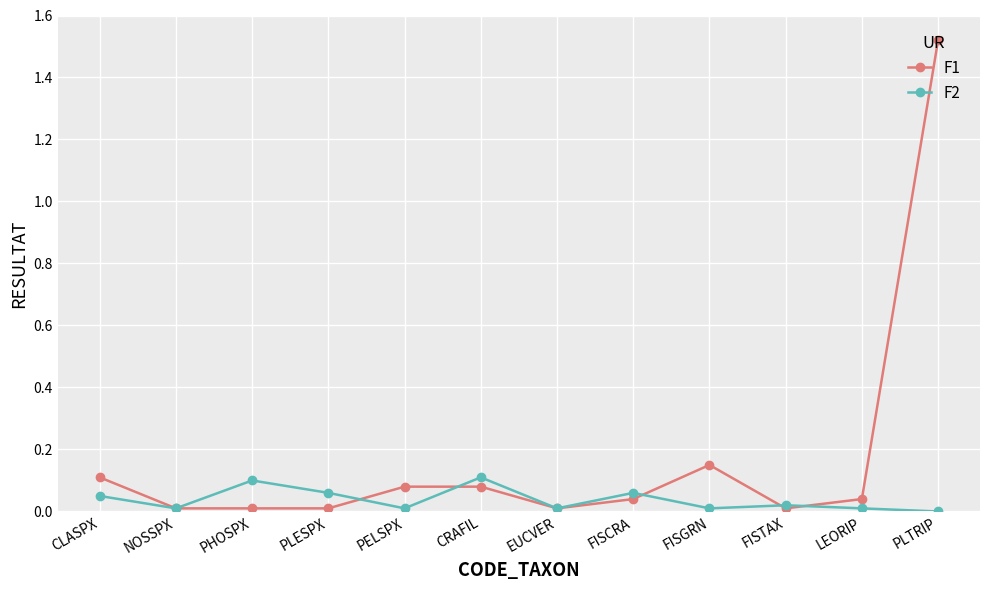

List the series in order of their peak value, lowest first.

F2, F1